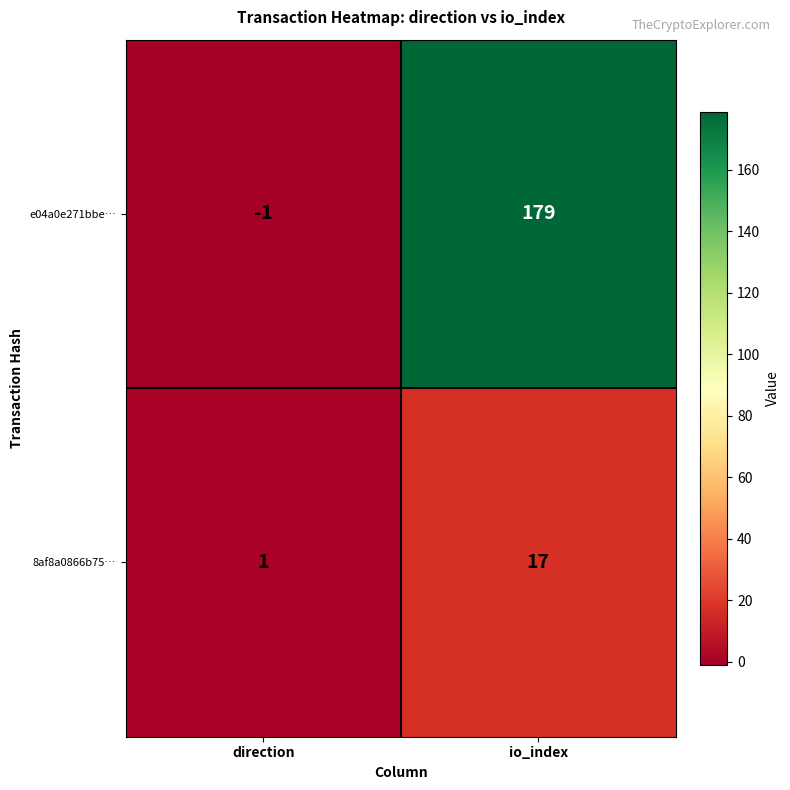

True or false: e04a0e271bbe… has a value of 0 at direction.

False